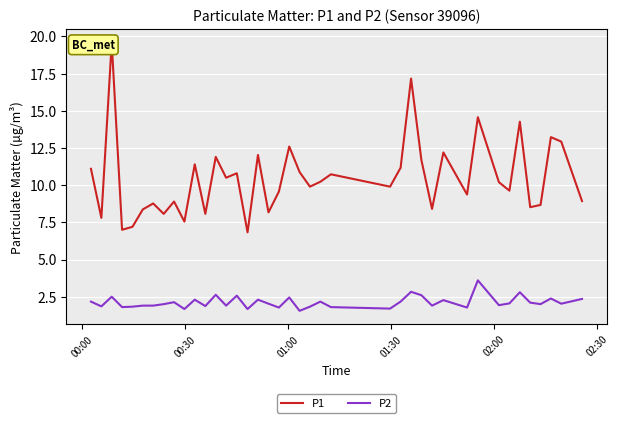

What is the lowest value of the P2 series?

1.6